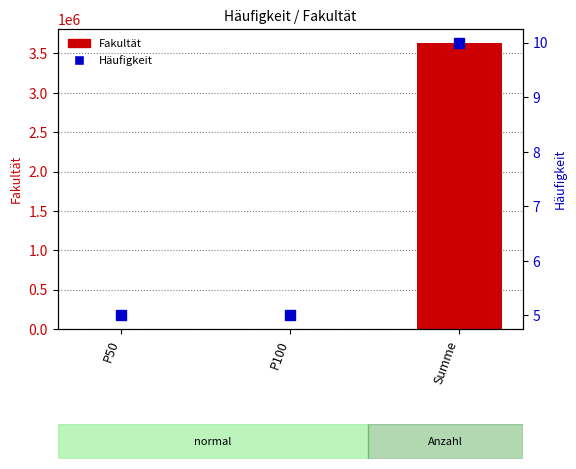

True or false: Häufigkeit has a value of 1 at P50.

False